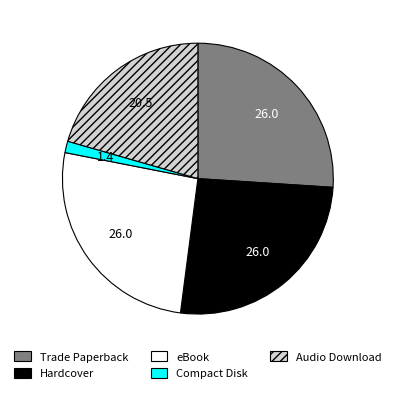

How many slices are in this pie chart?

5